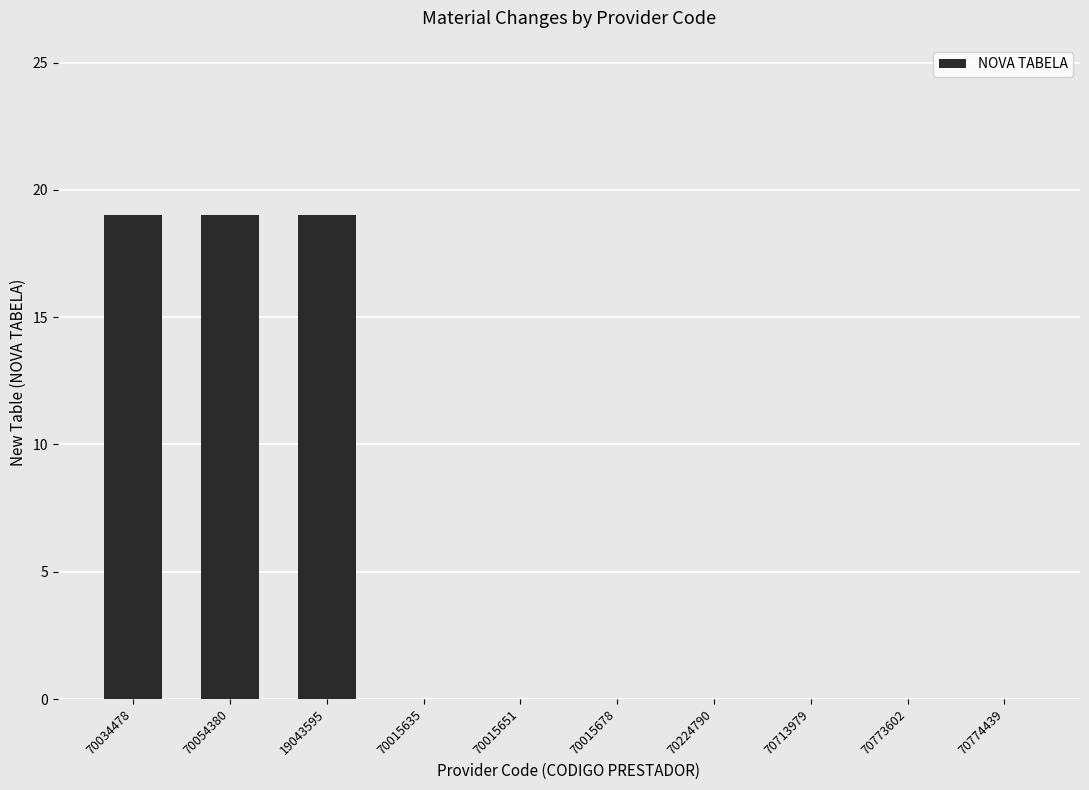

The chart shows a value of 19 at 70034478. True or false?

True